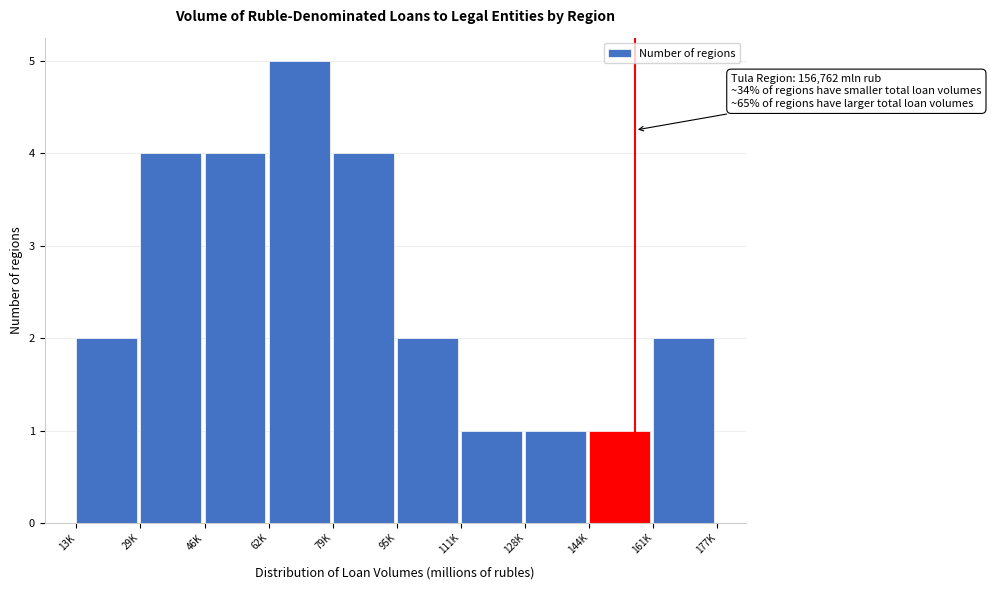

Reading left to right, extract all data points from this chart.

2	4	4	5	4	2	1	1	1	2